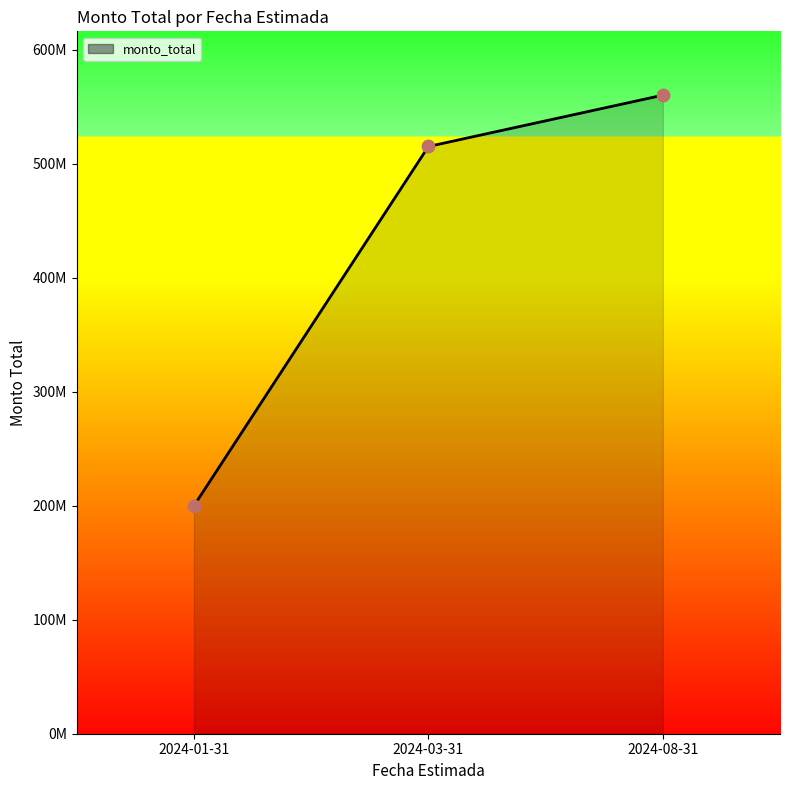

Does the chart have visible grid lines?

No